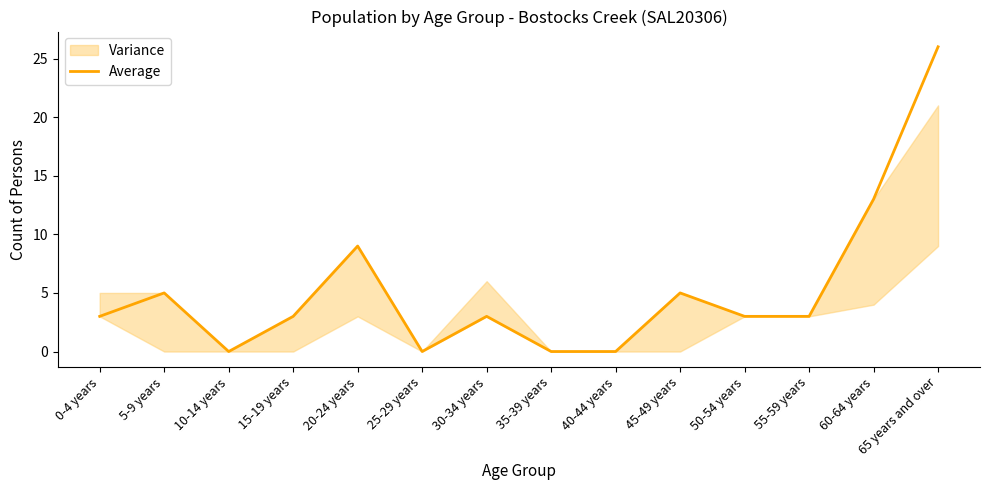

Reading left to right, transcribe all the data shown in this chart.

3	5	0	3	9	0	3	0	0	5	3	3	13	26